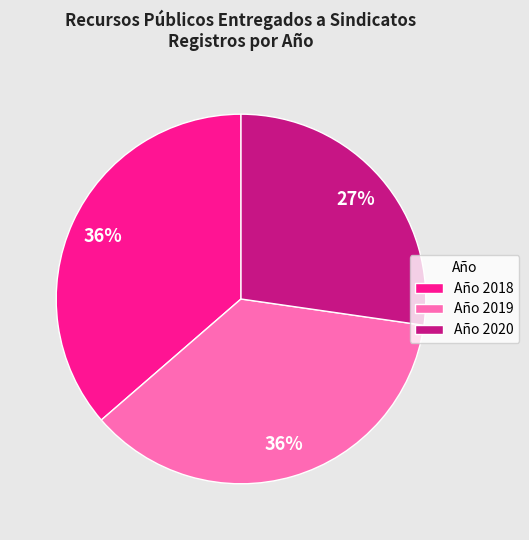

Which slice is the smallest?

Año 2020